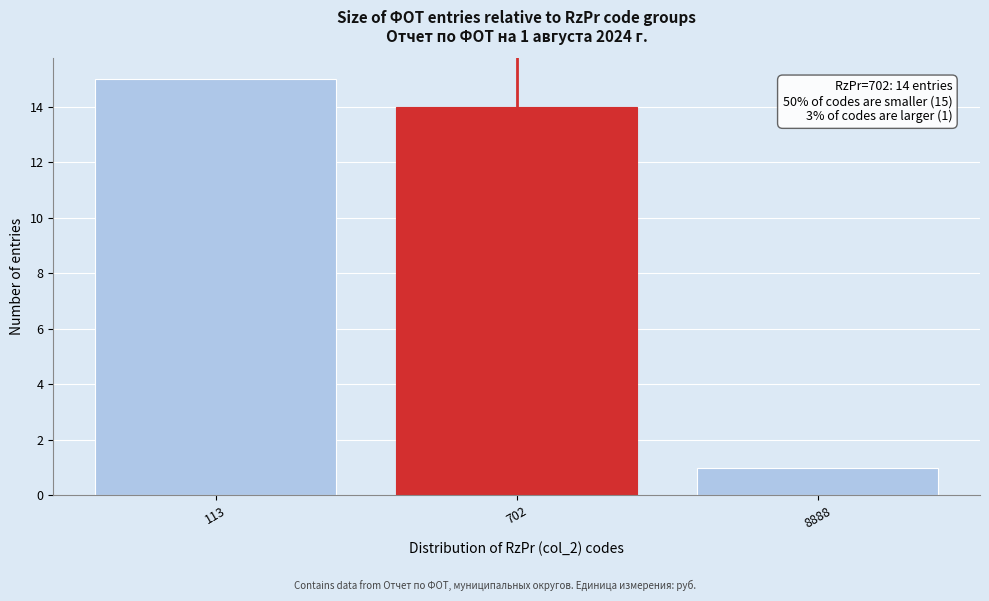

Reading right to left, transcribe all the data shown in this chart.

1	14	15